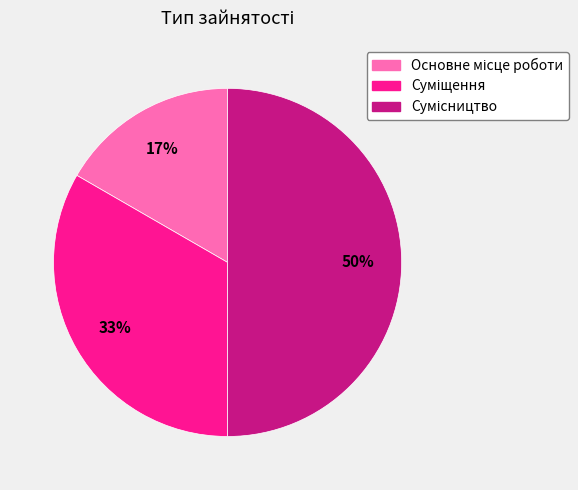

To the nearest percent, what is the average slice percentage?

33%